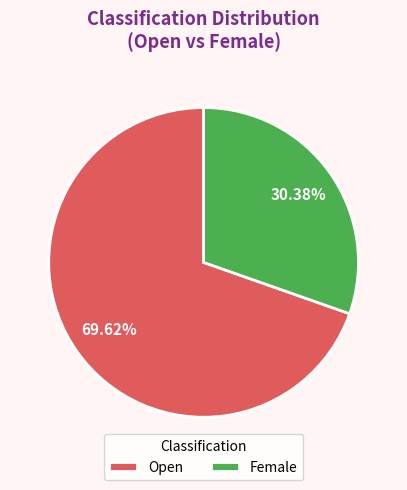

Rank the categories by value from highest to lowest.

Open, Female